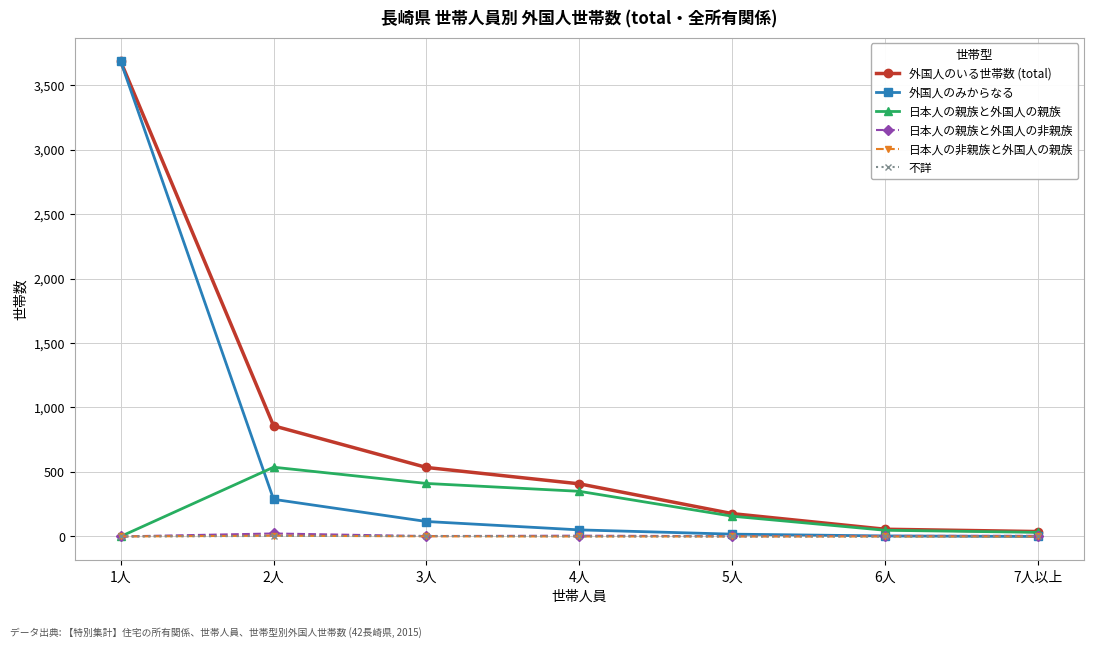

Which label corresponds to the largest value in the chart?

1人